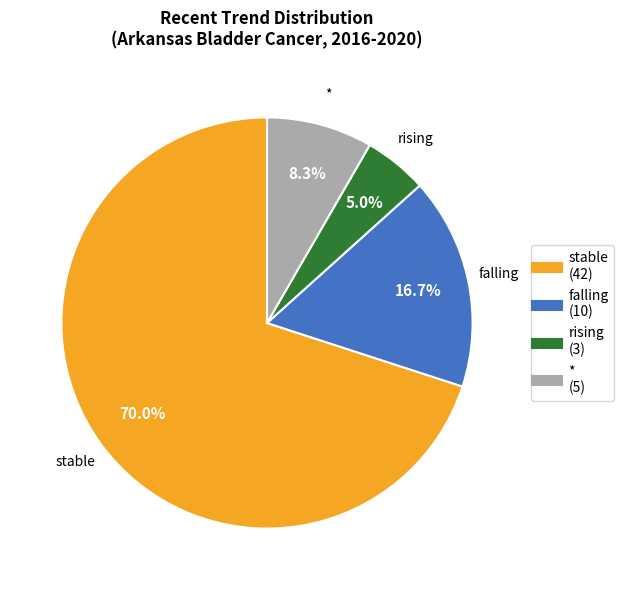

To the nearest percent, what portion does stable represent?

70%